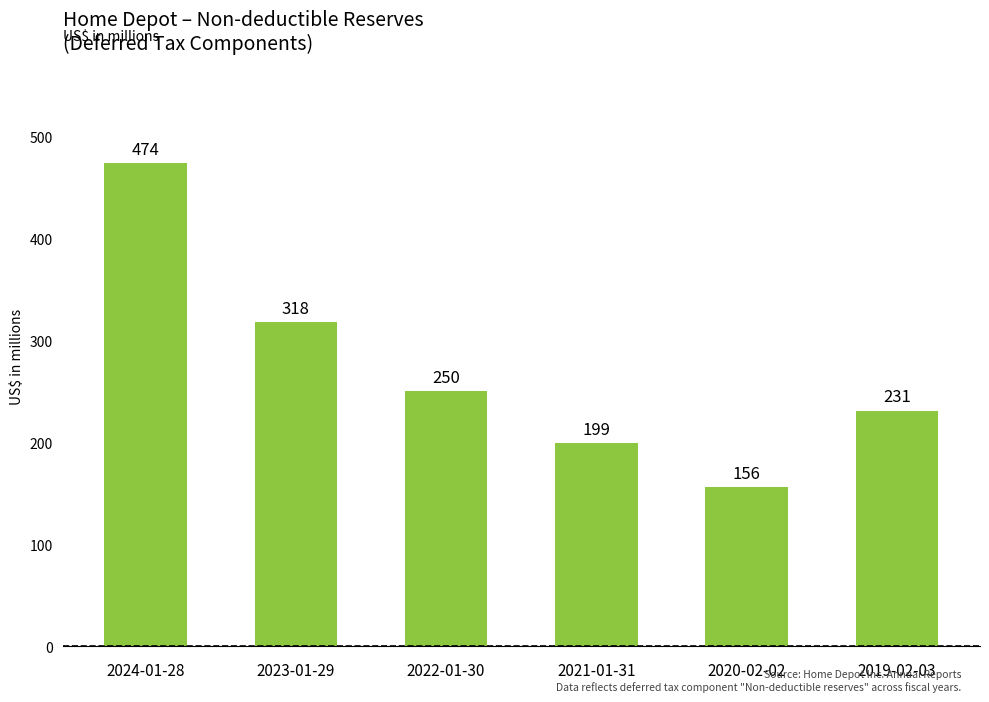

Rank the categories by value from highest to lowest.

2024-01-28, 2023-01-29, 2022-01-30, 2019-02-03, 2021-01-31, 2020-02-02